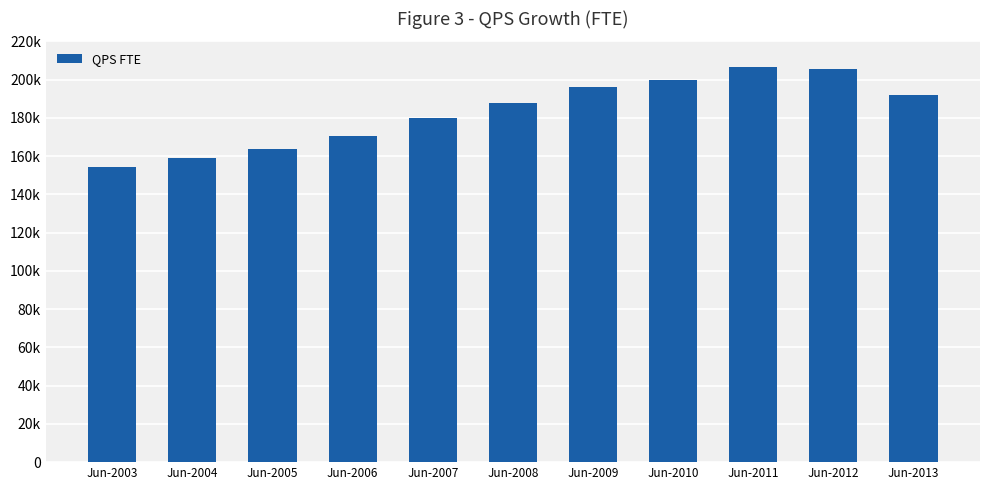

Is it true that the value at Jun-2012 is 205331.9?

True